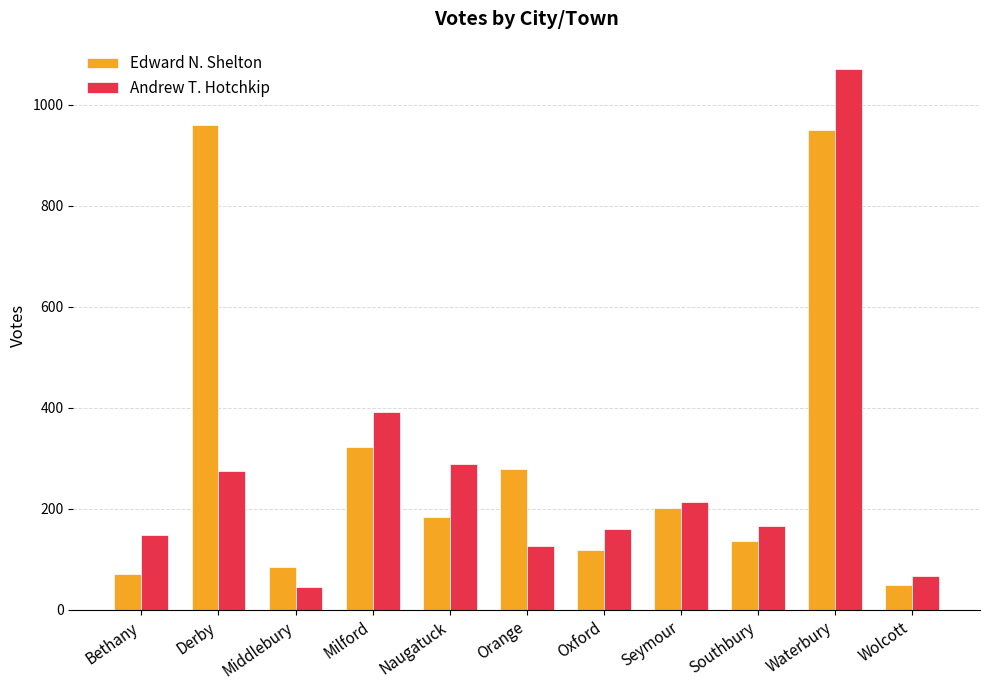

What is the minimum value for Andrew T. Hotchkip?

46